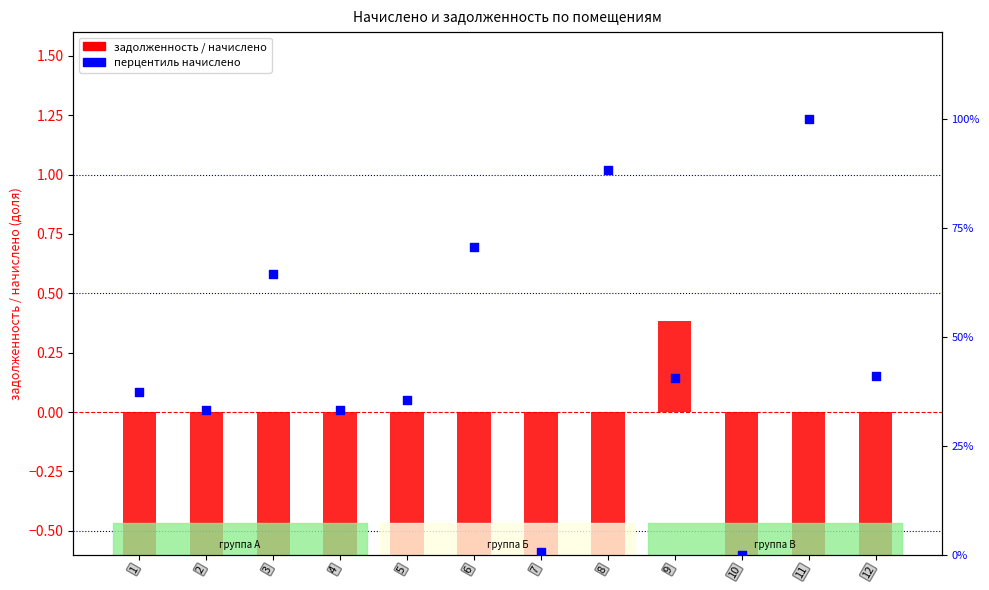

Which series reaches the maximum Y coordinate?

перцентиль начислено